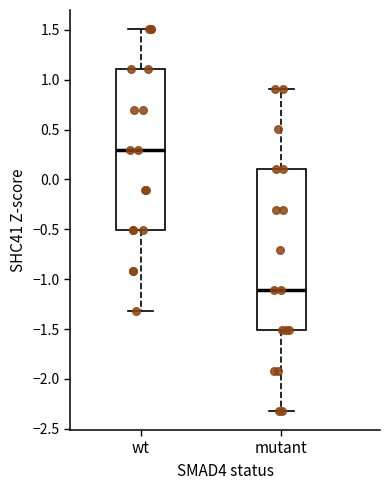

Where is the lower edge of the box for wt on the y-axis? The values are not printed on the chart, so give them approximately, as read against the axis.

-0.5